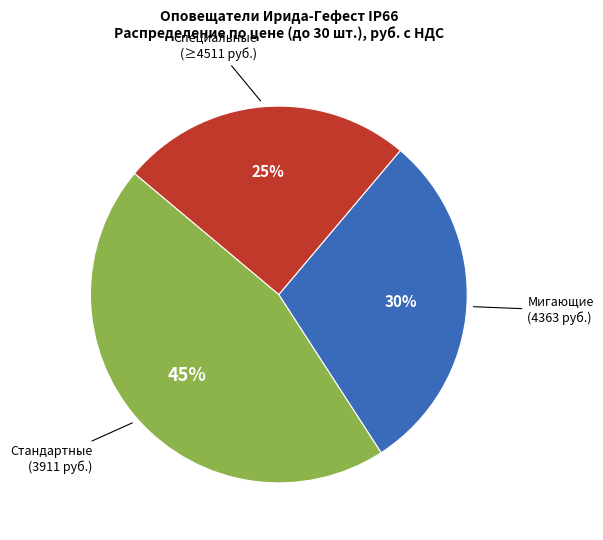

To the nearest percent, what is the difference between the largest and smallest slice percentages?

20%